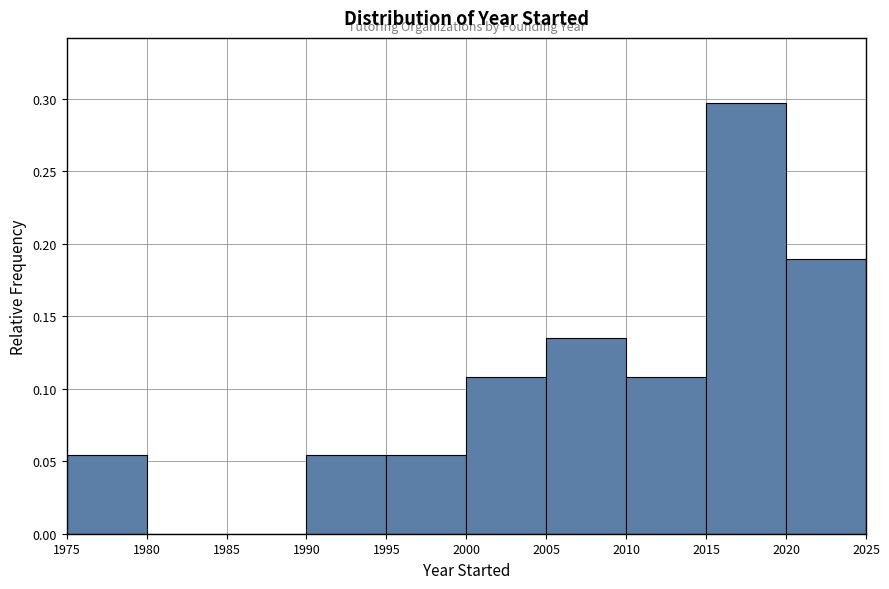

Reading left to right, transcribe this chart: for each bar, give the range it covers on the x-axis and its height. The values are not printed on the chart, so give them approximately, as read against the axis.

1975 to 1980: 0.055
1980 to 1985: 0
1985 to 1990: 0
1990 to 1995: 0.055
1995 to 2000: 0.055
2000 to 2005: 0.110
2005 to 2010: 0.135
2010 to 2015: 0.110
2015 to 2020: 0.295
2020 to 2025: 0.190